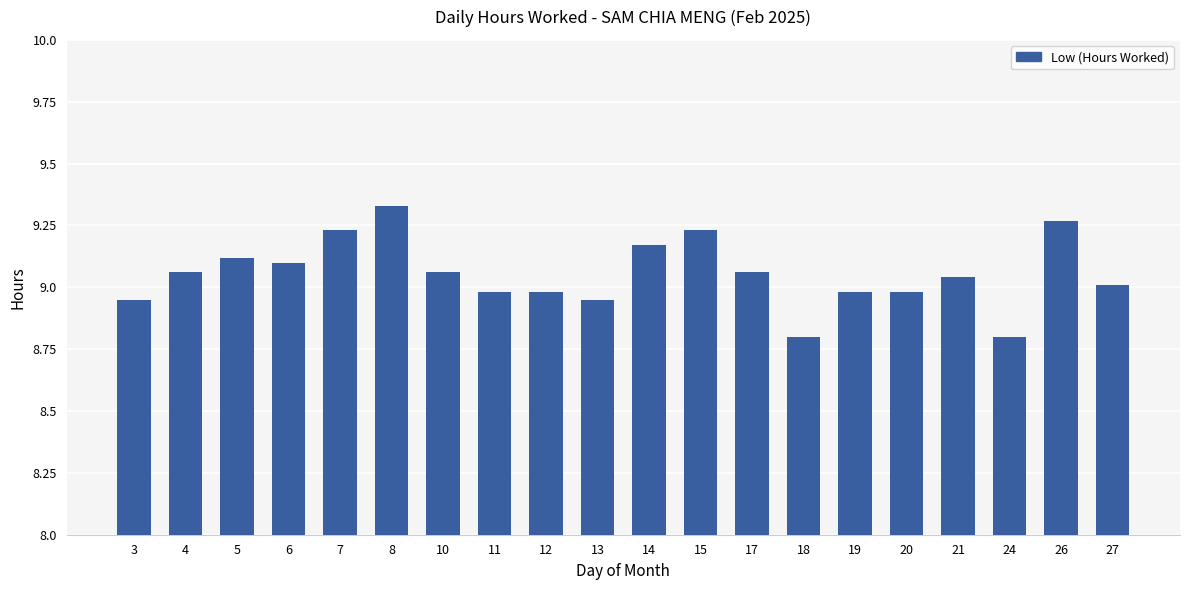

What is the change in value from 4 to 8?

+0.3